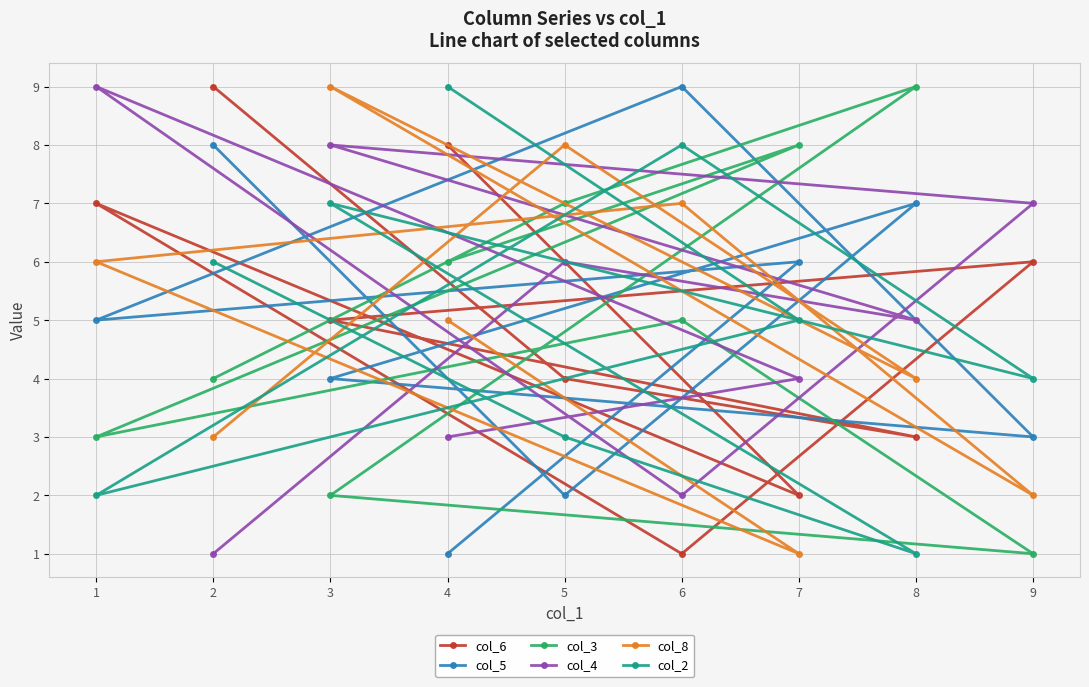

What is the difference between the col_6 values at 2 and 5?

5